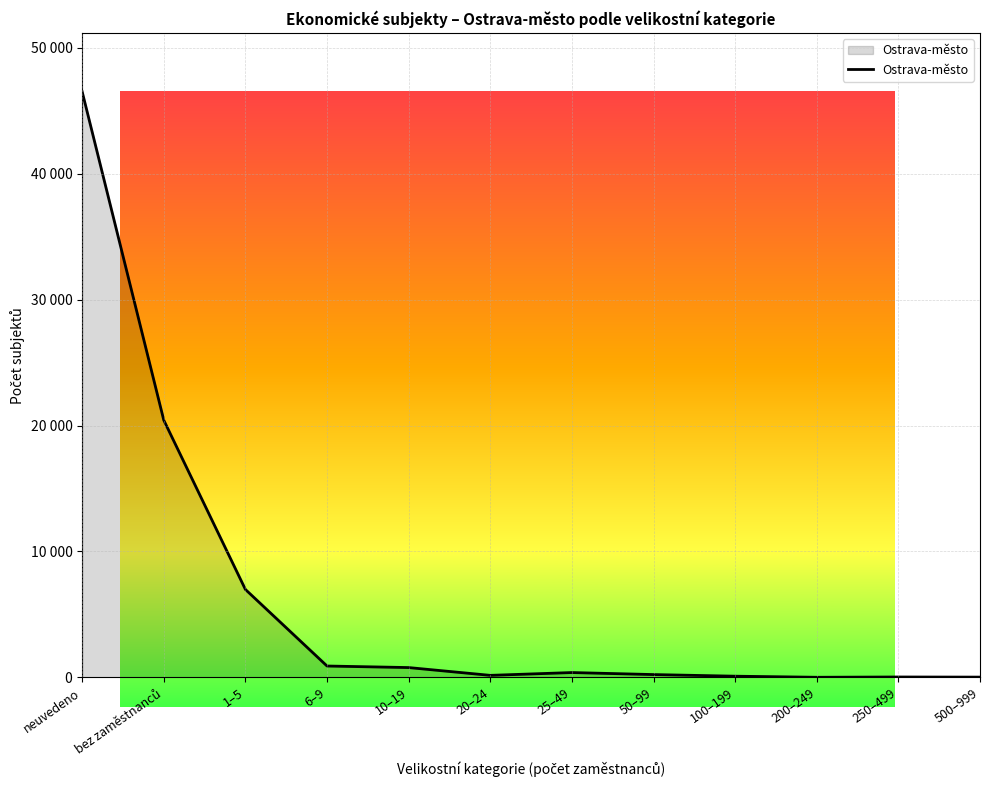

Does the chart have visible grid lines?

Yes